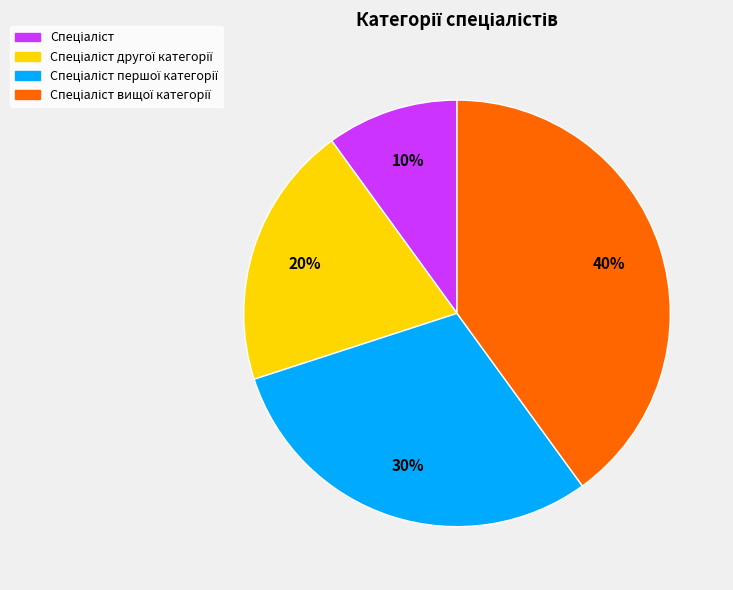

Is there a majority slice in this chart?

No